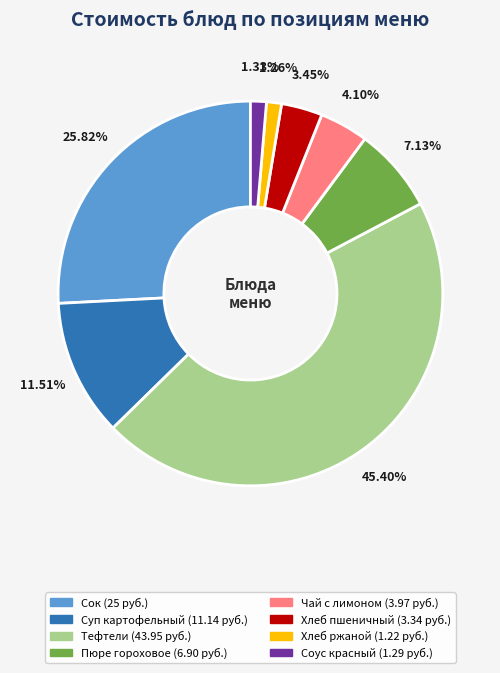

Is there any slice that represents more than half of the pie?

No